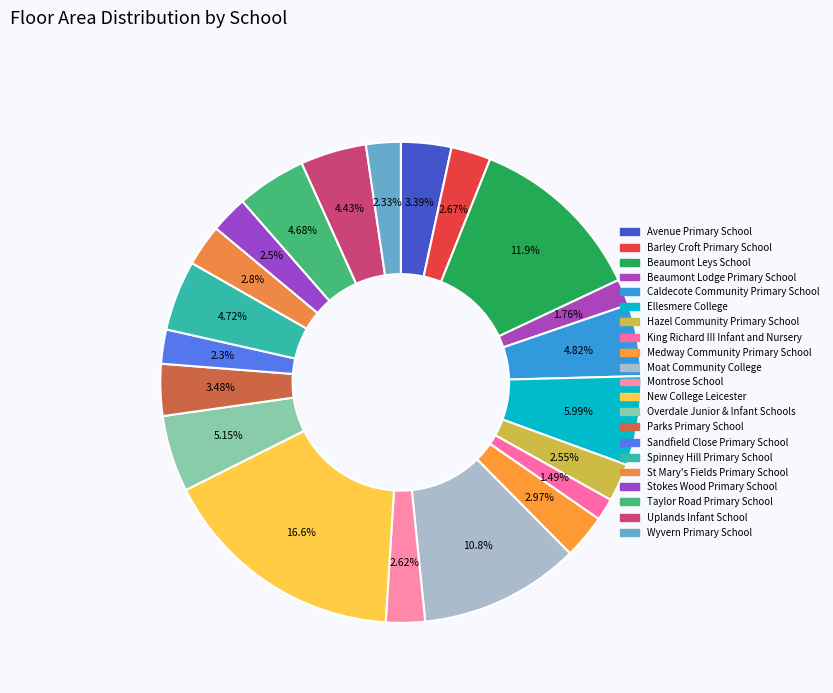

Is Avenue Primary School the majority of the pie?

No